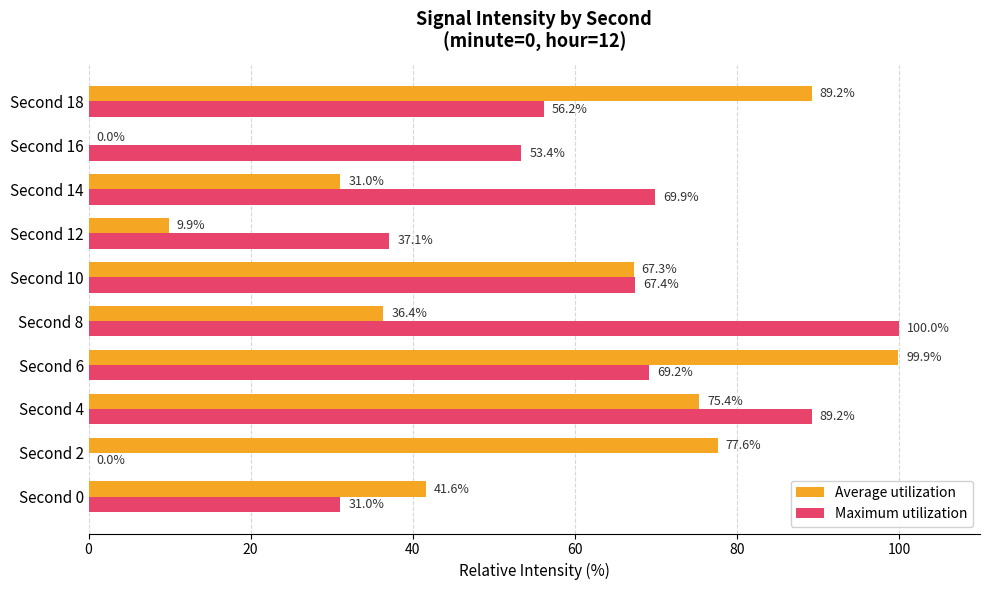

Read the Maximum utilization value at Second 4.

89.2